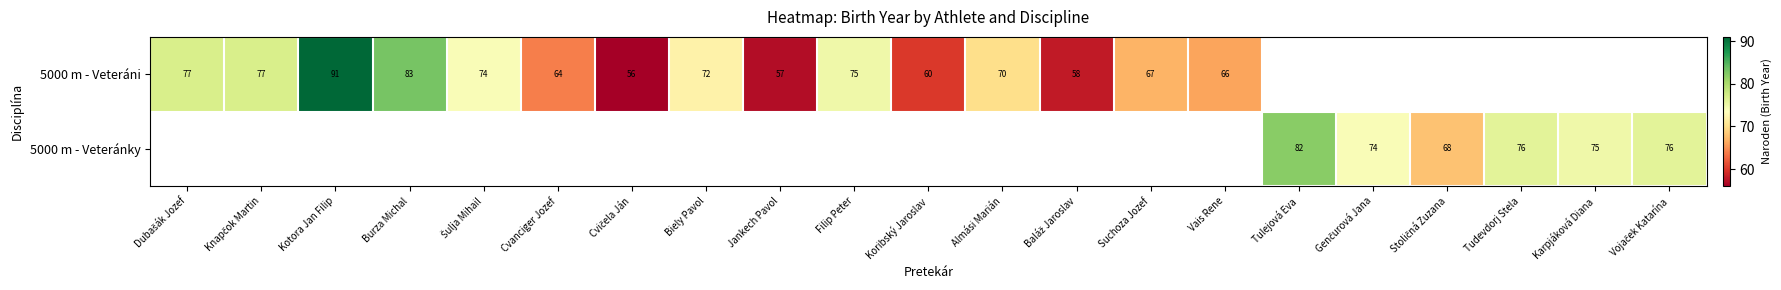

Which category has the highest value across all series?

Kotora Jan Filip